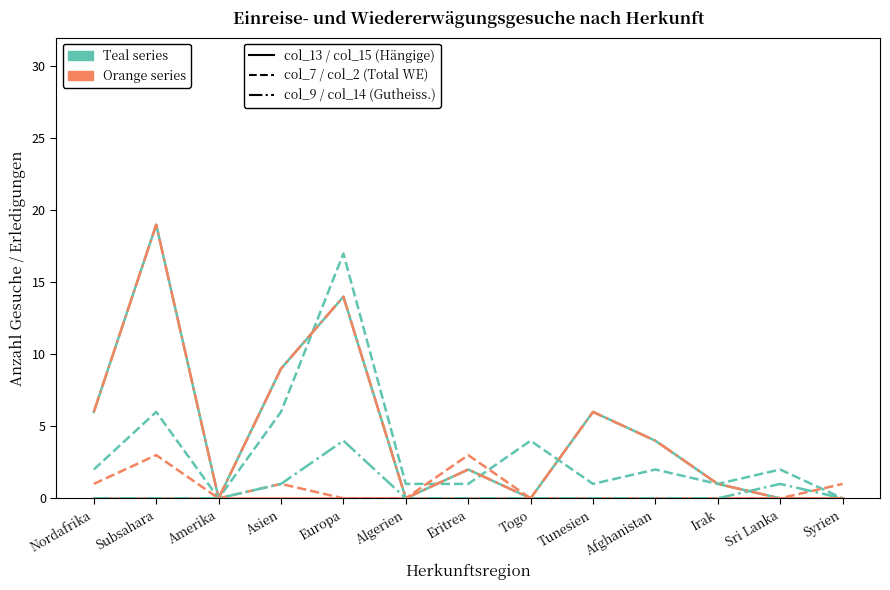

Does the chart have visible grid lines?

No